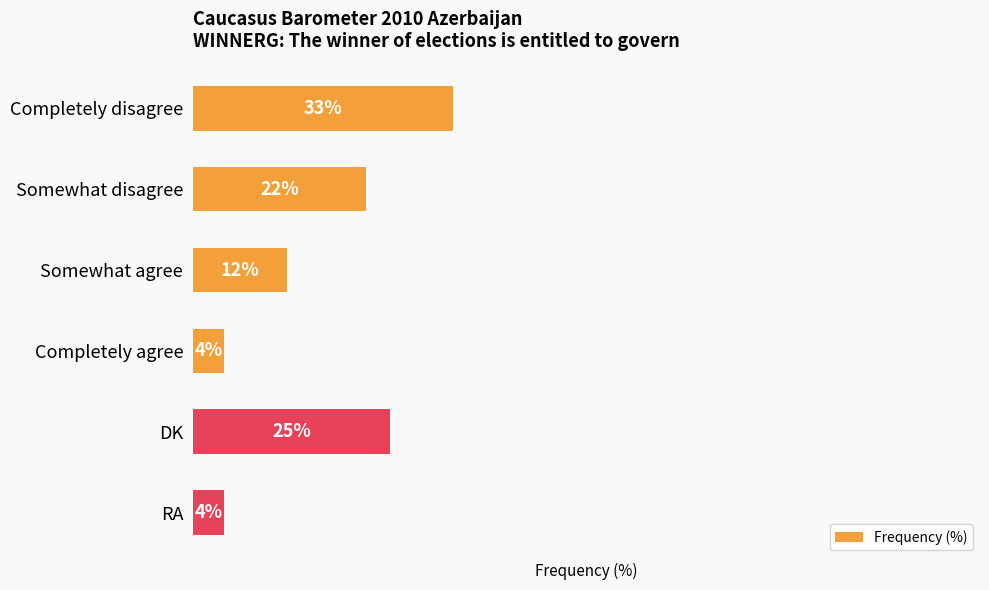

Between DK and Somewhat disagree, which is larger?

DK